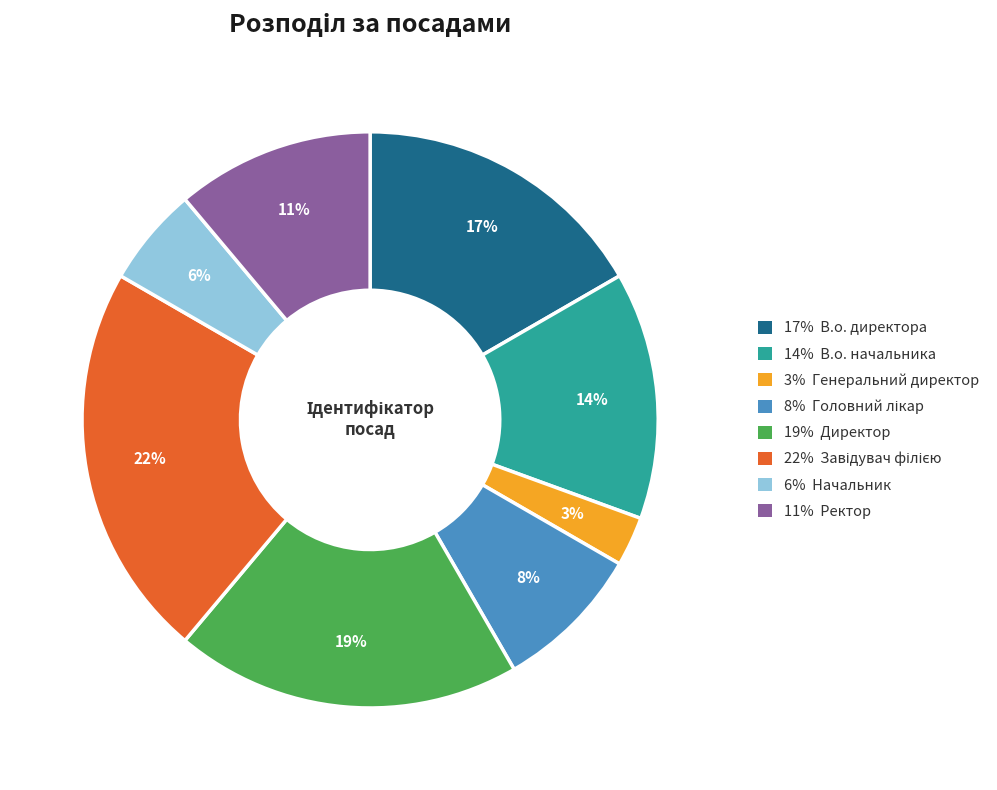

Is there a majority slice in this chart?

No